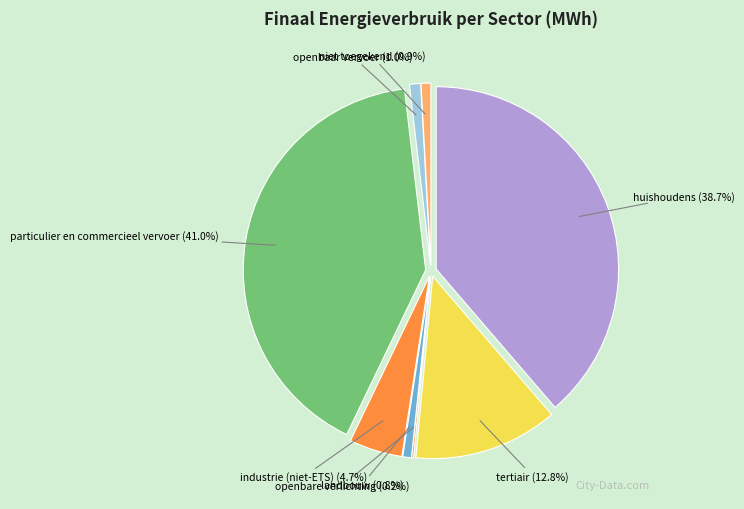

What is the largest slice in the pie chart?

particulier en commercieel vervoer